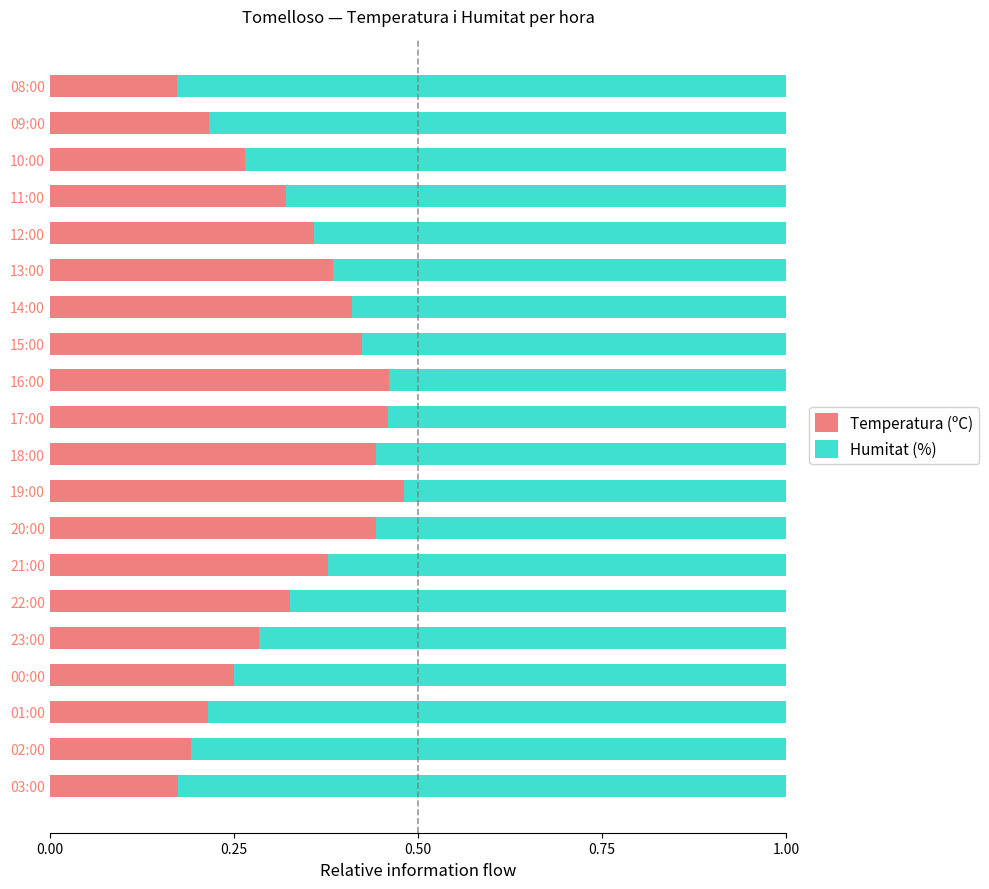

At which label does Temperatura (ºC) reach its peak?

19:00